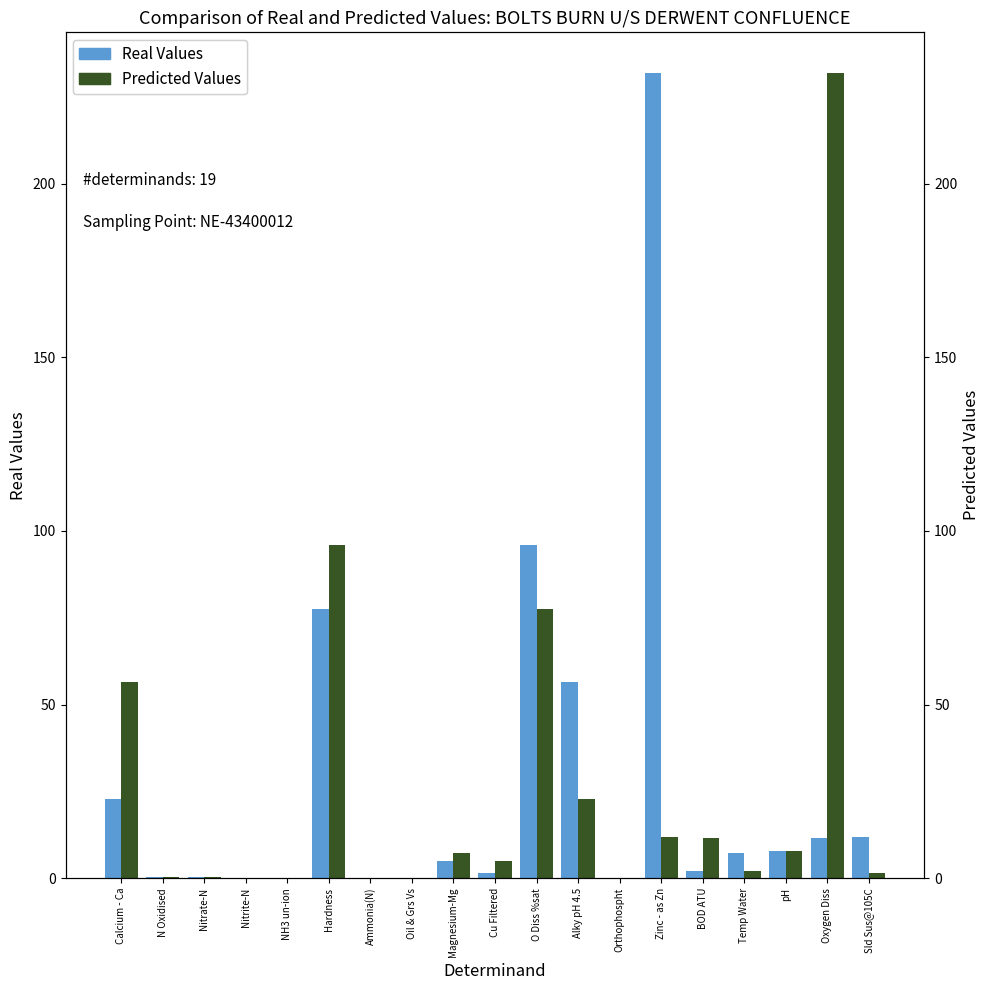

How many distinct data groups are displayed?

2